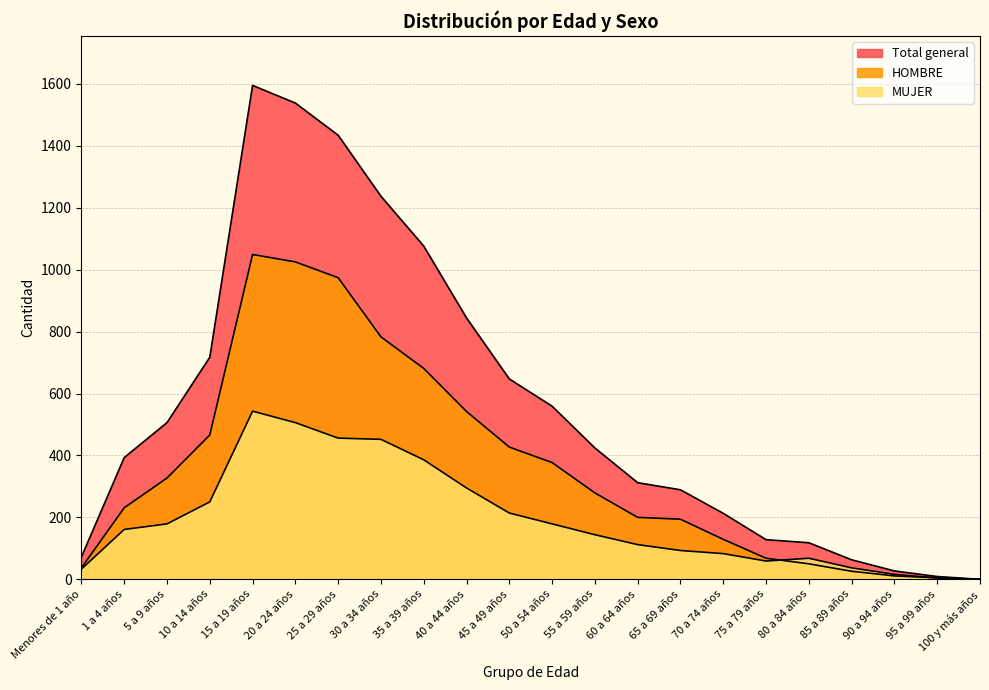

List the labels in order of Total general value, largest first.

15 a 19 años, 20 a 24 años, 25 a 29 años, 30 a 34 años, 35 a 39 años, 40 a 44 años, 10 a 14 años, 45 a 49 años, 50 a 54 años, 5 a 9 años, 55 a 59 años, 1 a 4 años, 60 a 64 años, 65 a 69 años, 70 a 74 años, 75 a 79 años, 80 a 84 años, Menores de 1 año, 85 a 89 años, 90 a 94 años, 95 a 99 años, 100 y más años